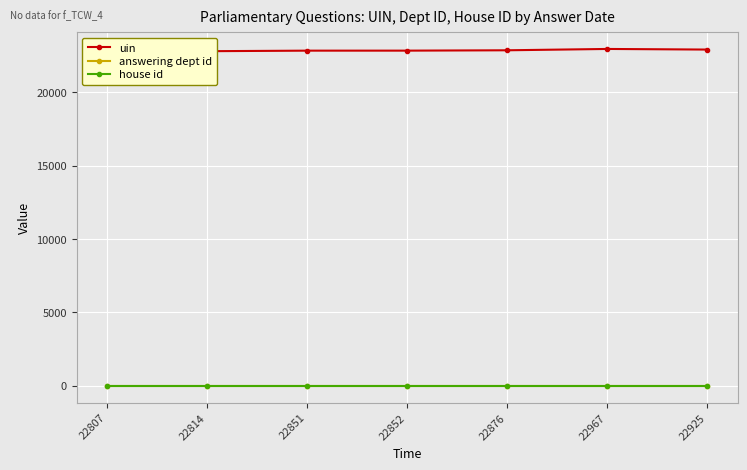

Is it true that uin equals 22814 at 22814?

True